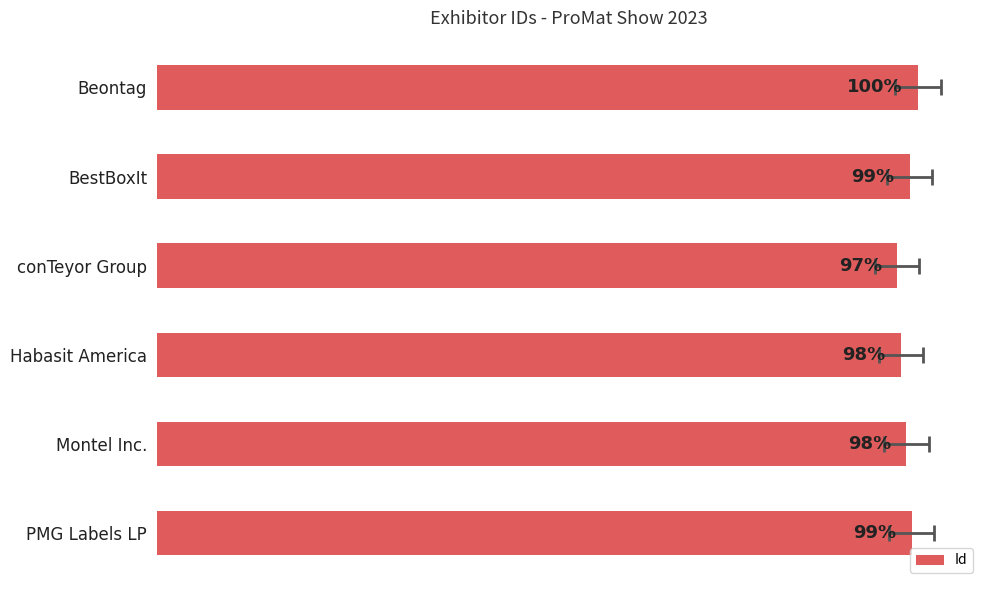

The chart shows a value of 157.8 at BestBoxIt. True or false?

False